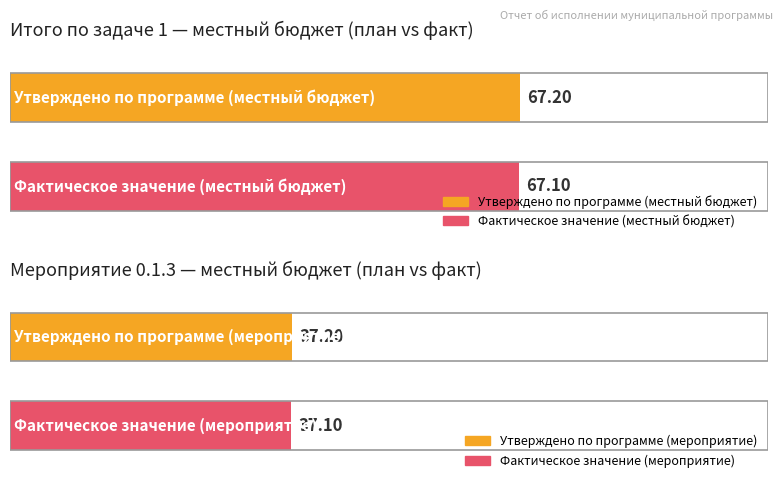

How many data points does each series have?

4